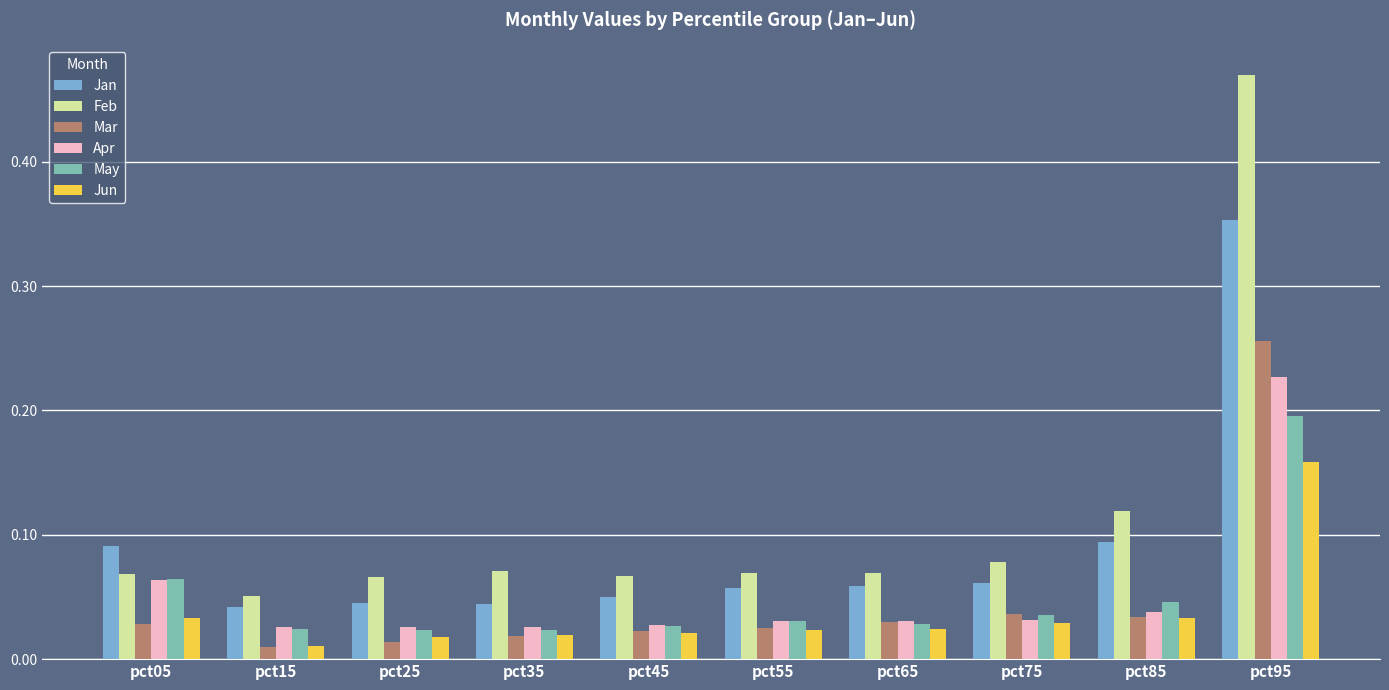

Is the value of Apr at pct95 greater than the value of Mar at pct55?

Yes